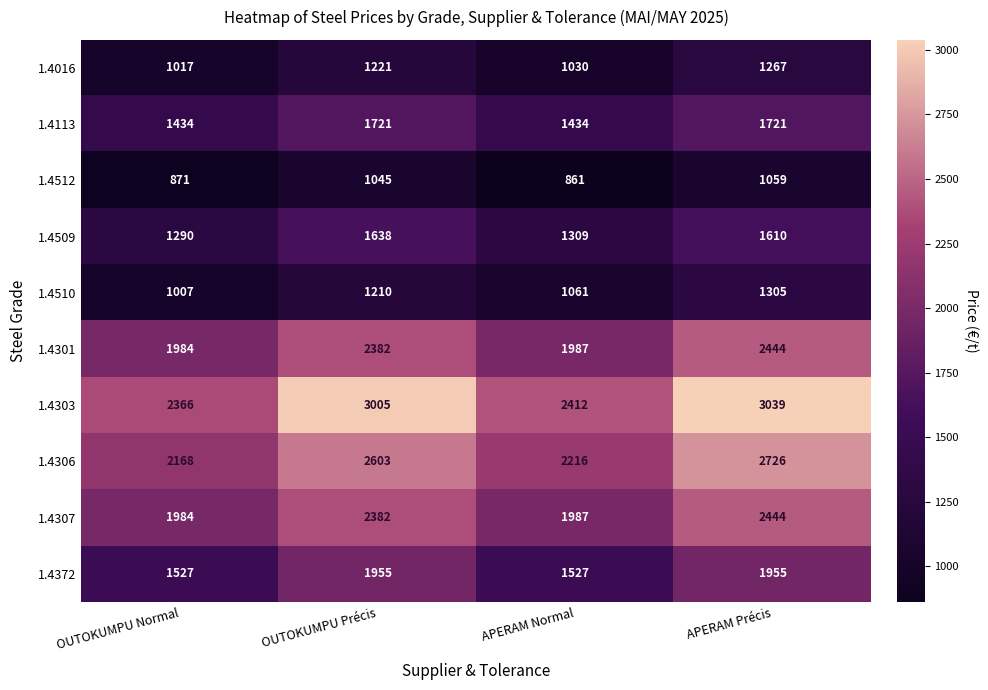

The value of 1.4512 at OUTOKUMPU Précis is 1568. True or false?

False